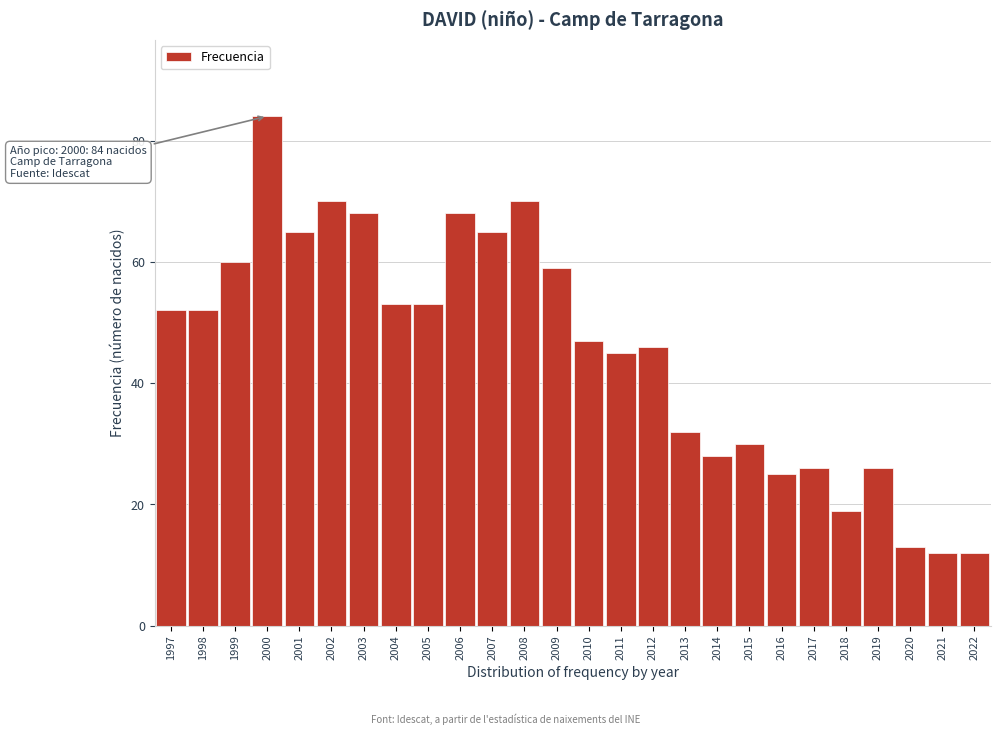

Reading left to right, transcribe all the data shown in this chart.

1997=52	1998=52	1999=60	2000=84	2001=65	2002=70	2003=68	2004=53	2005=53	2006=68	2007=65	2008=70	2009=59	2010=47	2011=45	2012=46	2013=32	2014=28	2015=30	2016=25	2017=26	2018=19	2019=26	2020=13	2021=12	2022=12